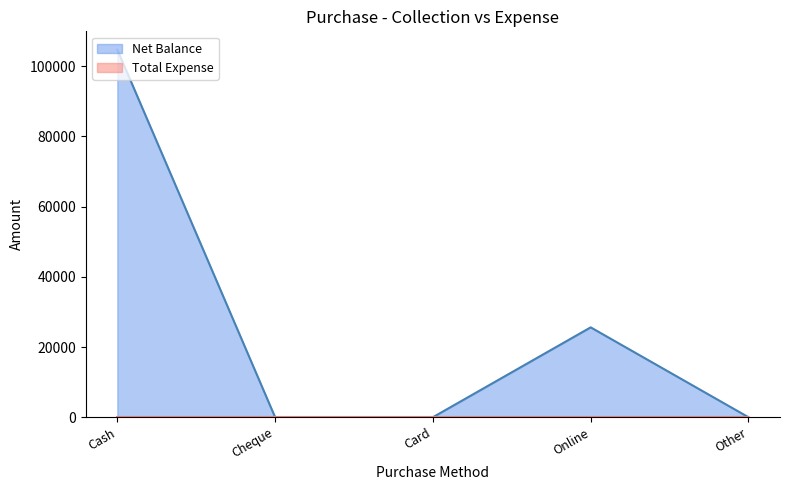

How many values are above zero?

2